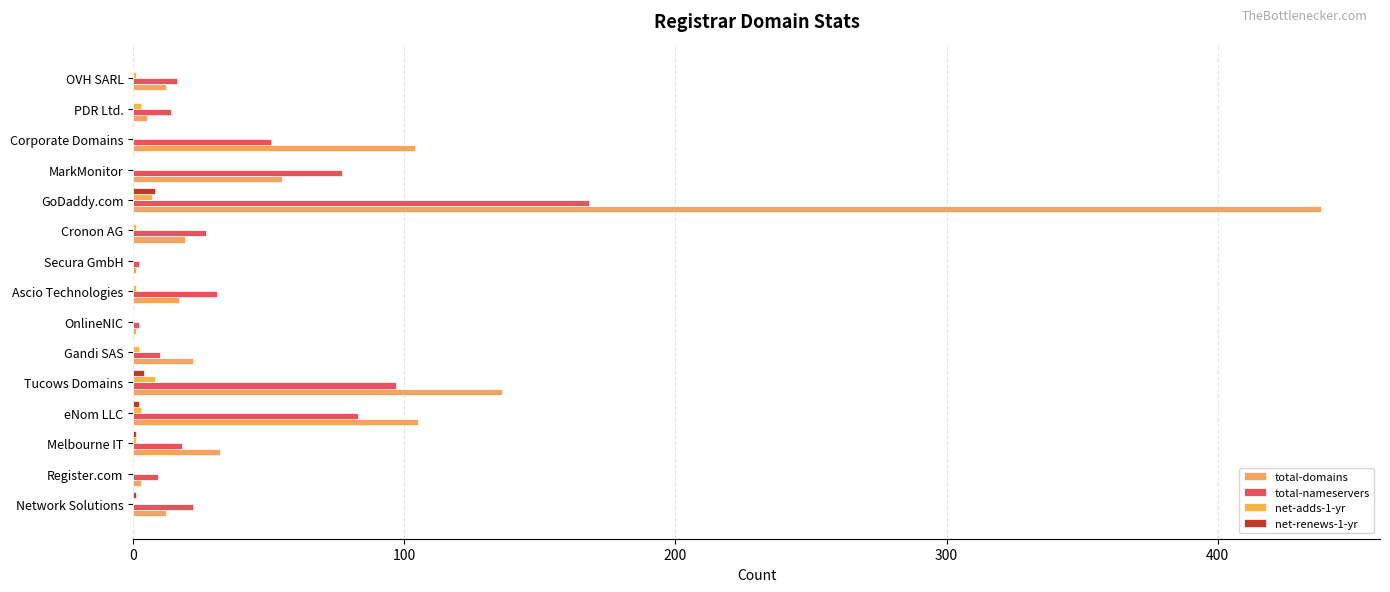

How many categories are shown in the chart?

15